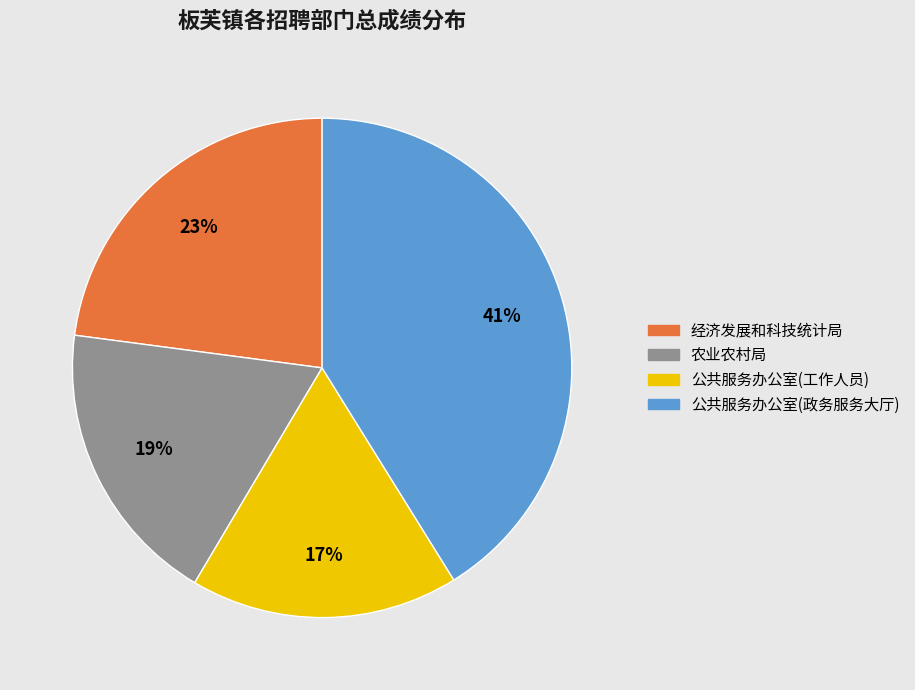

Does any single category account for the majority?

No